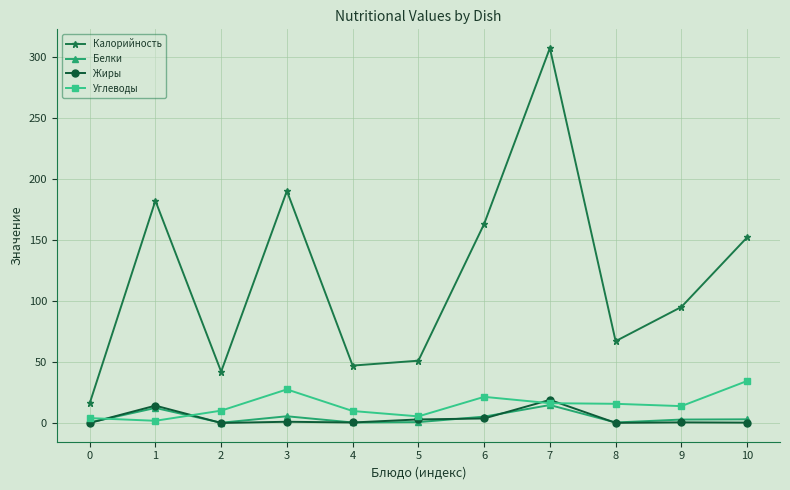

Which series has the largest range (max minus min)?

Калорийность